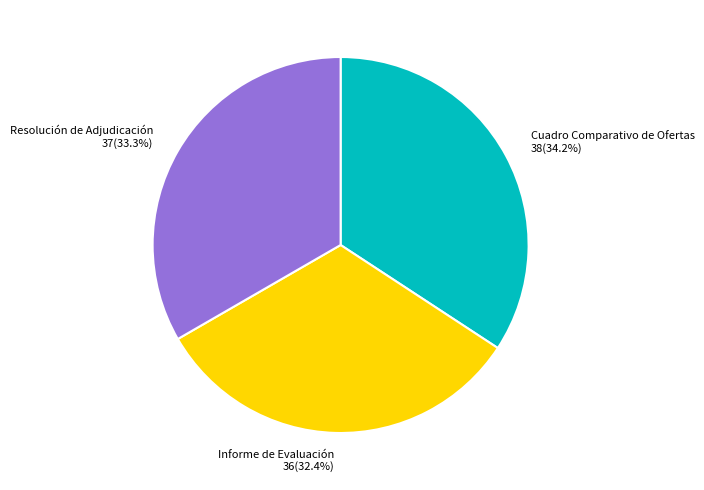

Which has a higher value, Resolución de Adjudicación or Cuadro Comparativo de Ofertas?

Cuadro Comparativo de Ofertas